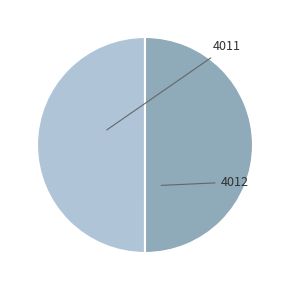

Which has a higher value, 4012 or 4011?

4012